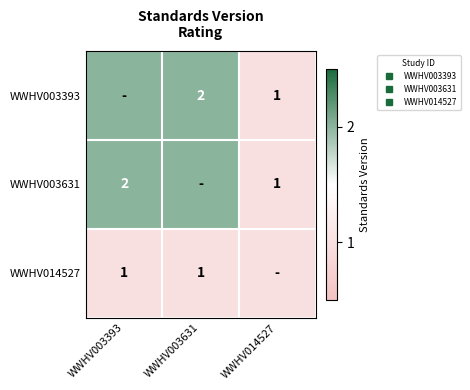

How many values in the WWHV003631 series are below 2?

1